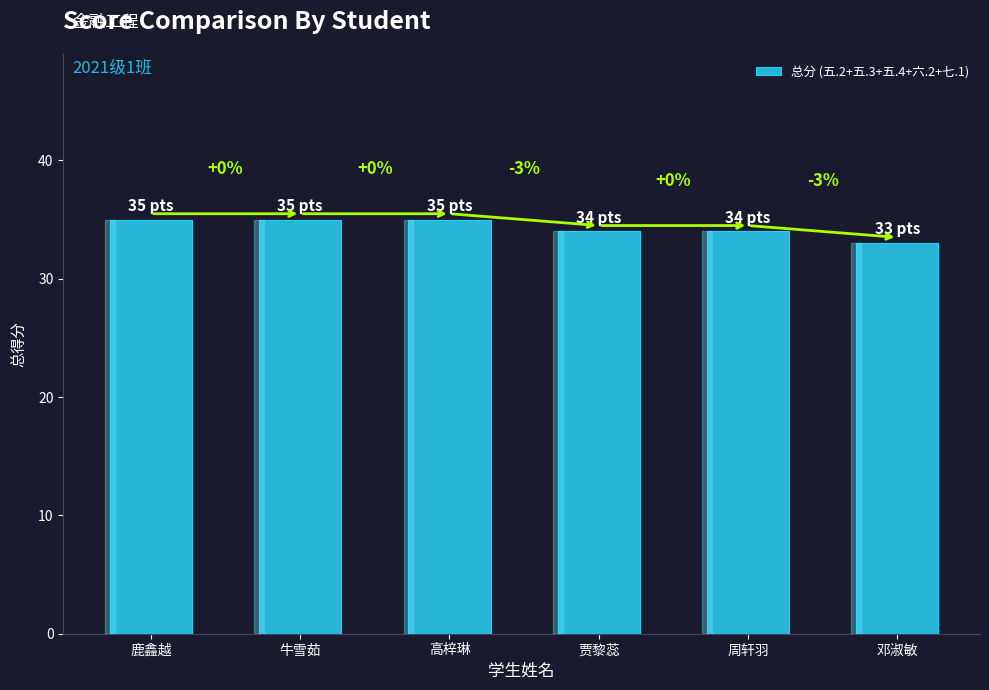

How many bars are there in total?

6